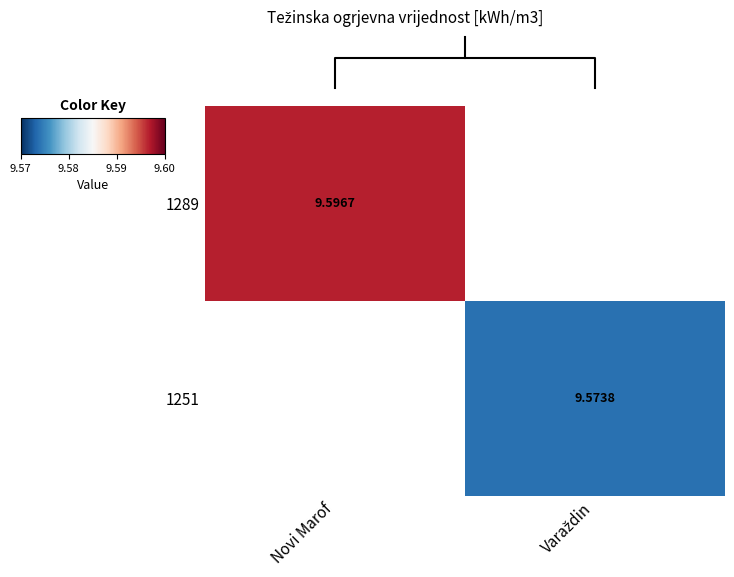

At which category does the chart reach its peak across all series?

Novi Marof